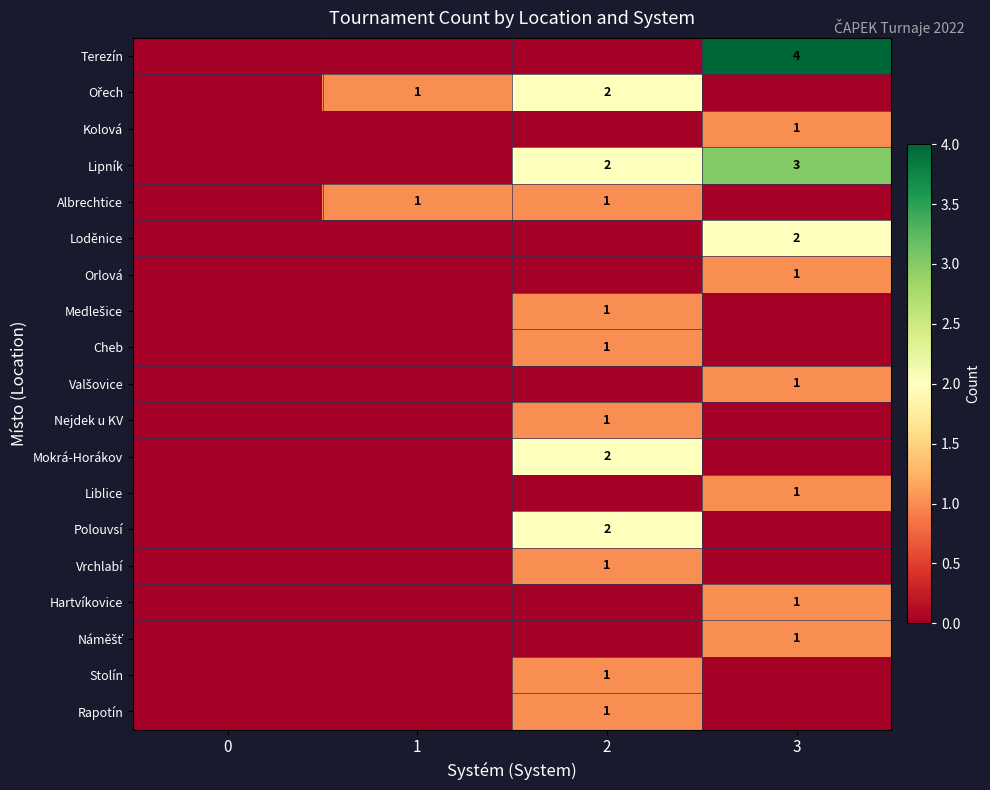

The Lipník series shows 3 at 3. True or false?

True